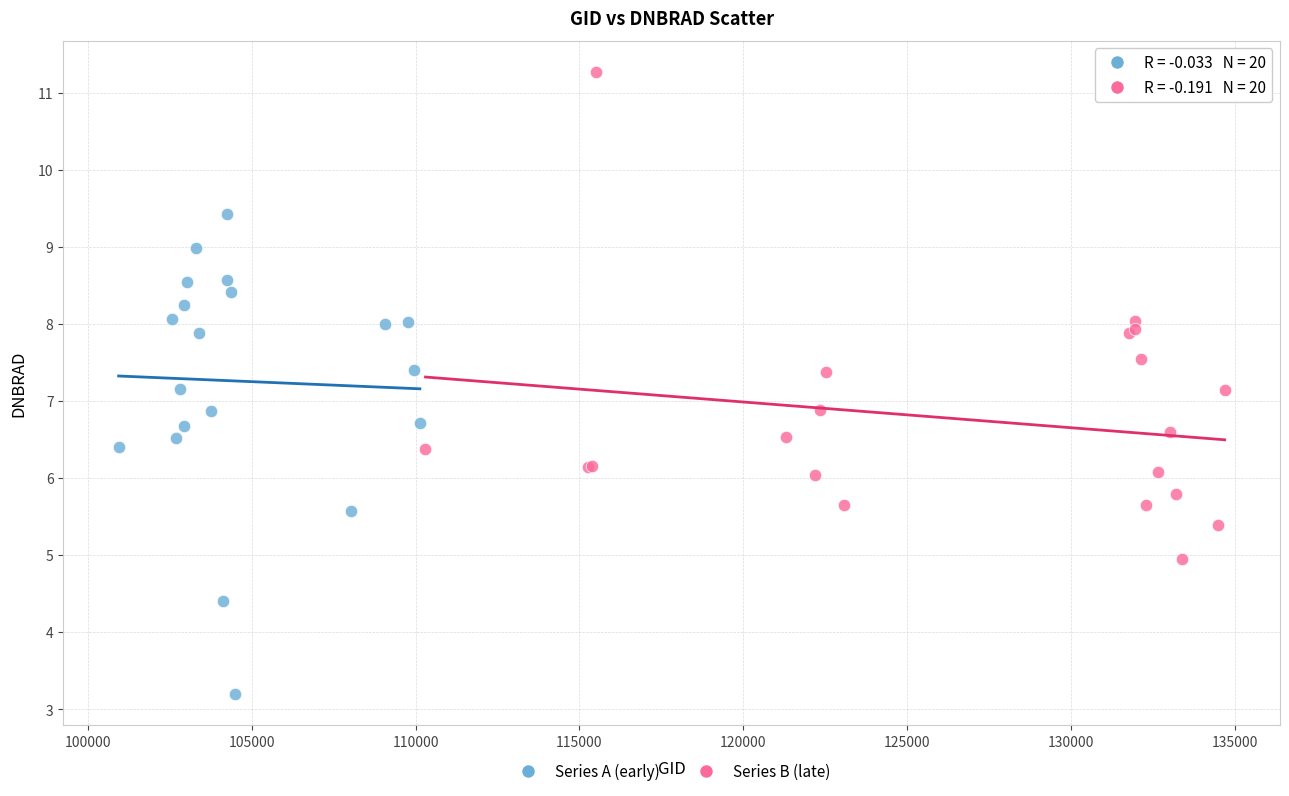

Which series reaches the minimum Y coordinate?

Series A (early)